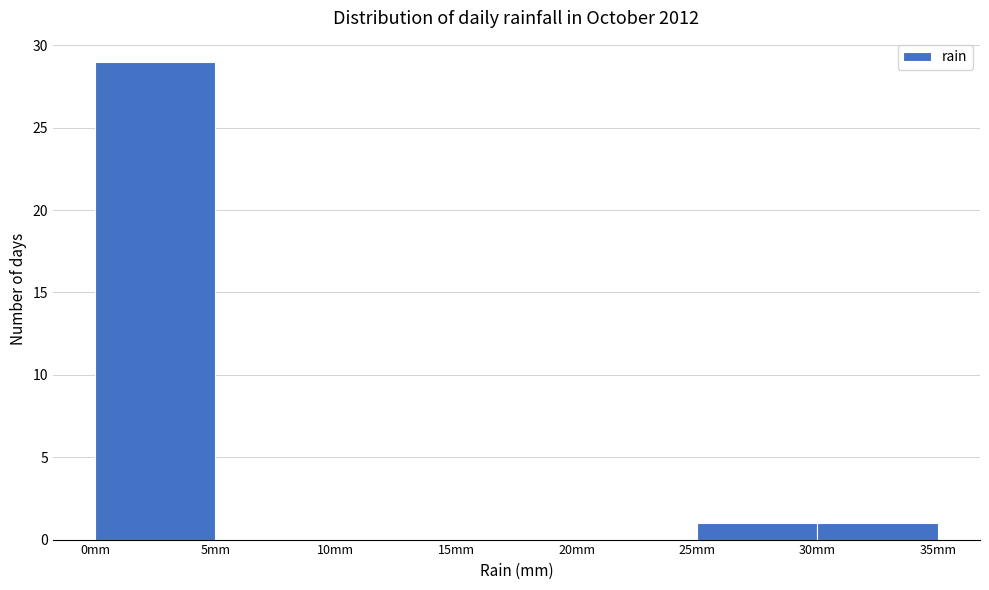

Reading left to right, transcribe this chart: for each bar, give the range it covers on the x-axis and its height. The values are not printed on the chart, so give them approximately, as read against the axis.

0 to 5: 29
5 to 10: 0
10 to 15: 0
15 to 20: 0
20 to 25: 0
25 to 30: 1
30 to 35: 1